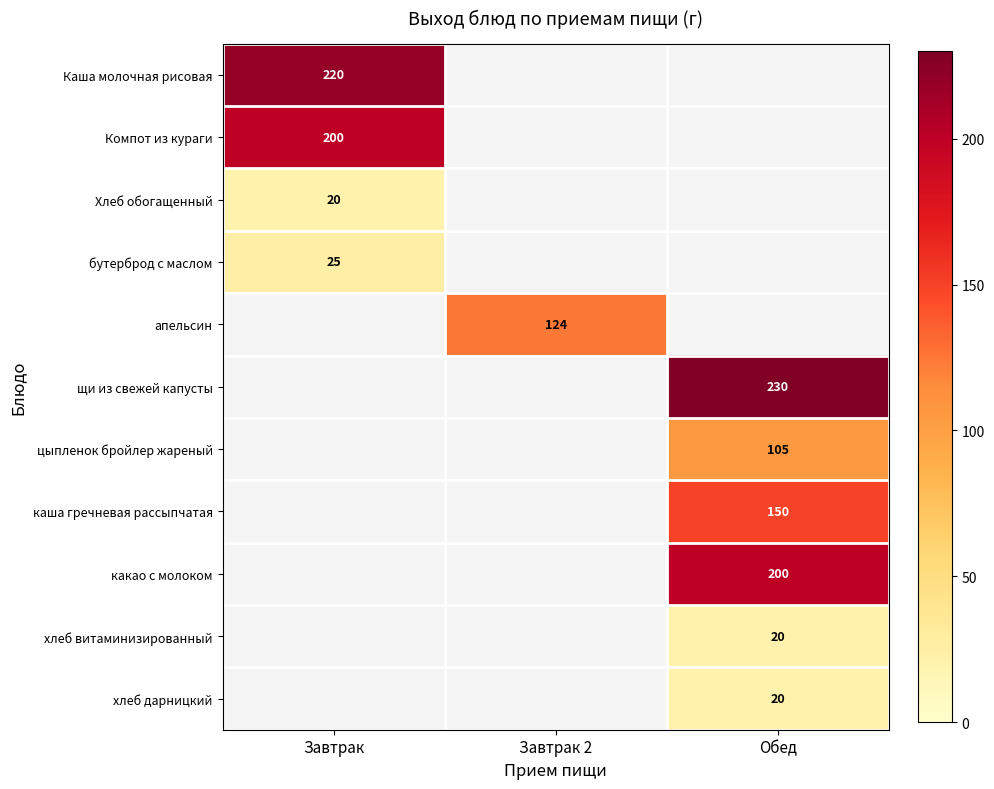

Between Завтрак and Завтрак 2, which is larger?

Завтрак 2